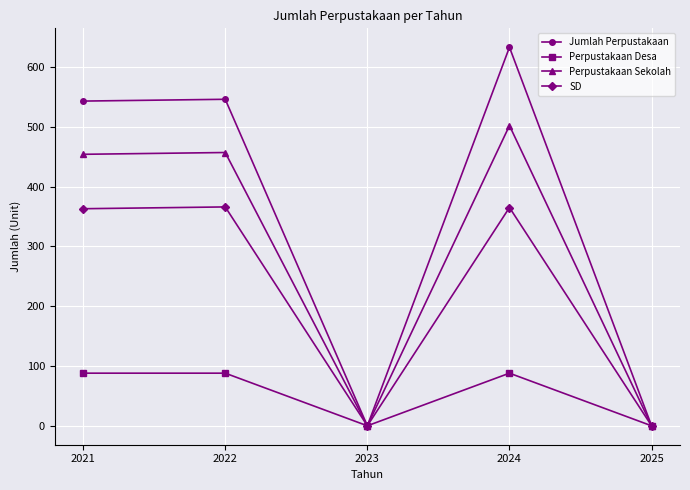

What is the average value of the Perpustakaan Desa series?

53